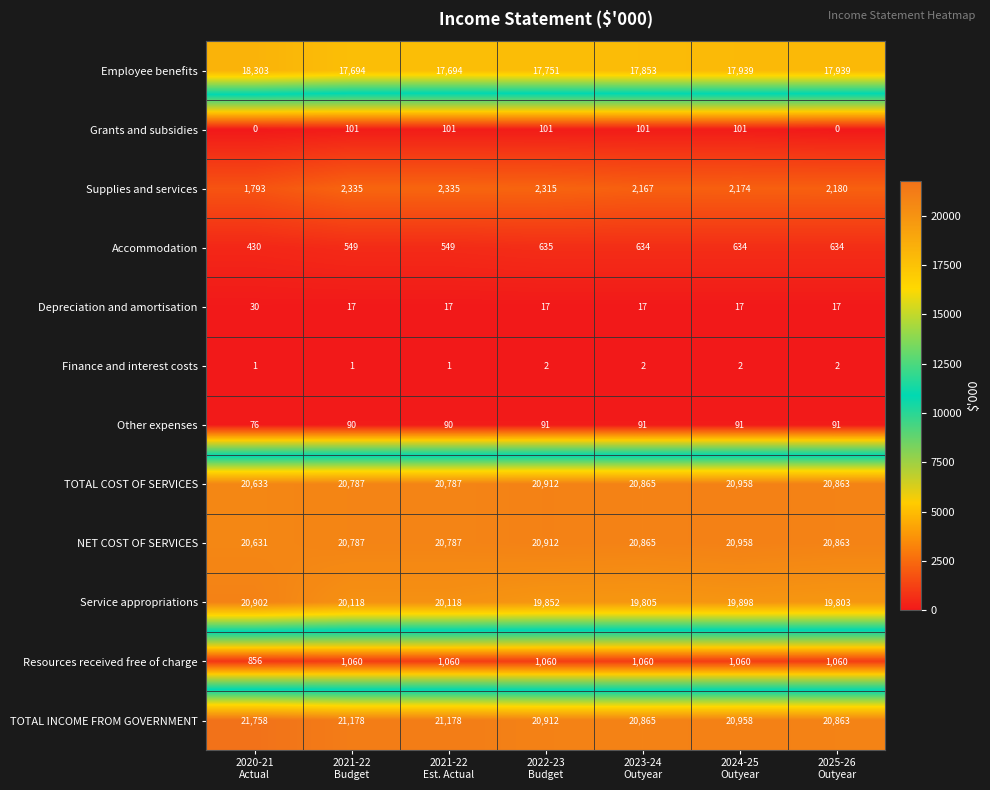

At how many categories does at least one series exceed 4952?

7